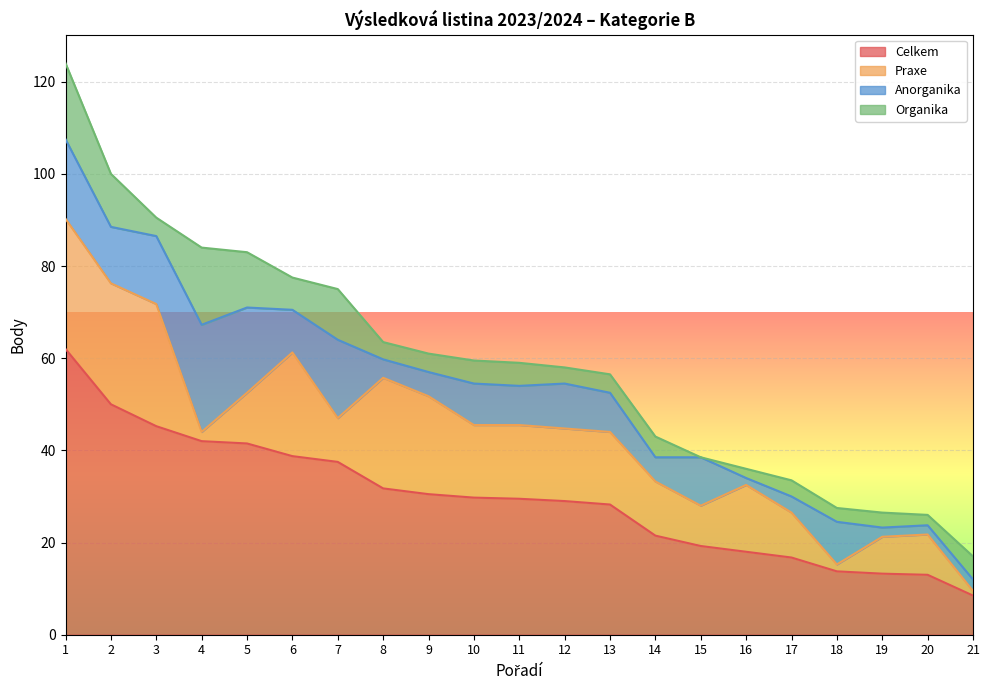

Where does the Anorganika series first go above 9?

1